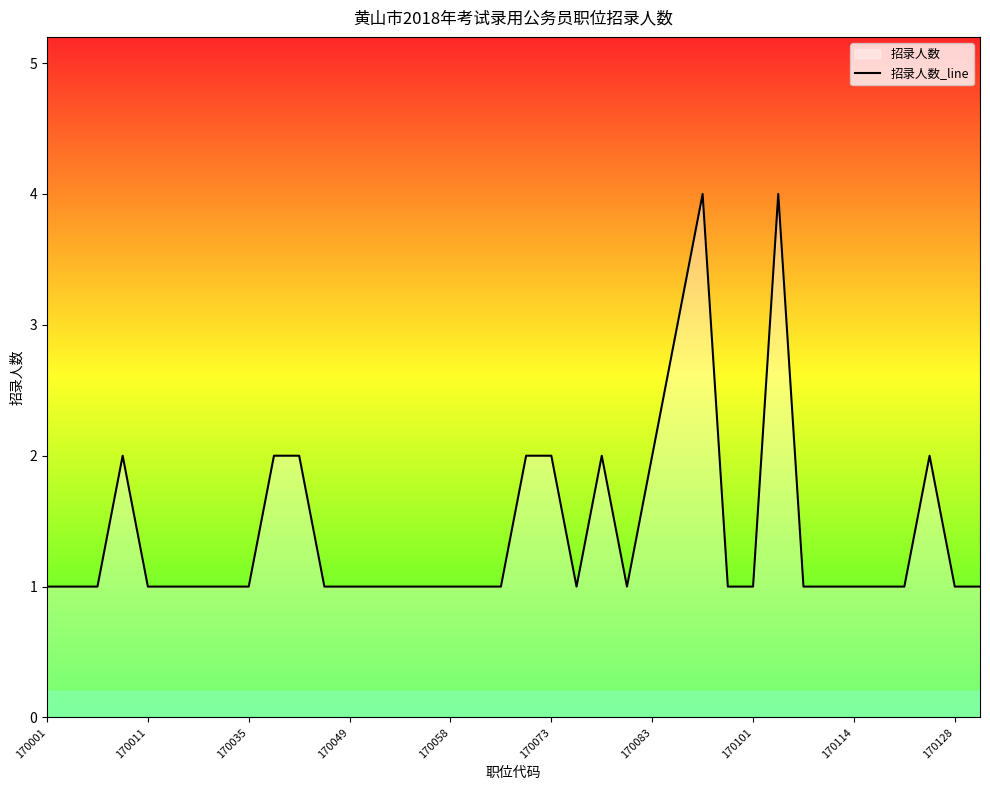

Does the chart have visible grid lines?

No